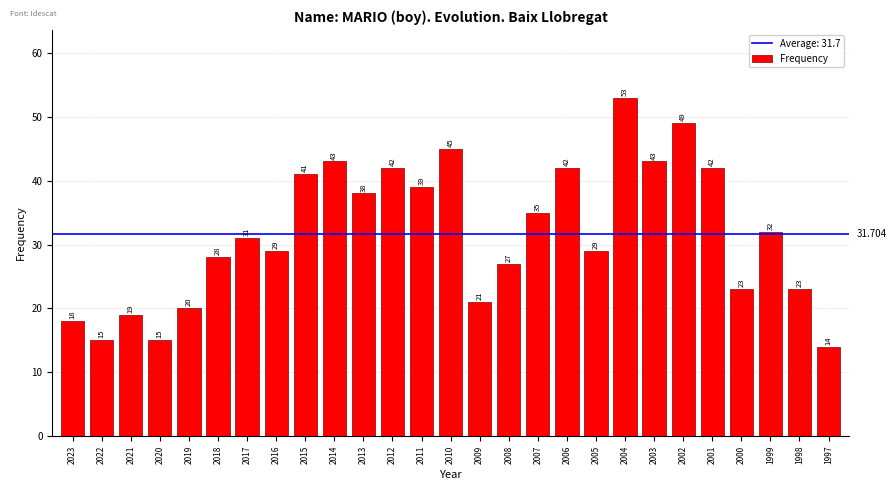

Reading left to right, list all the values displayed in this chart.

2023=18	2022=15	2021=19	2020=15	2019=20	2018=28	2017=31	2016=29	2015=41	2014=43	2013=38	2012=42	2011=39	2010=45	2009=21	2008=27	2007=35	2006=42	2005=29	2004=53	2003=43	2002=49	2001=42	2000=23	1999=32	1998=23	1997=14